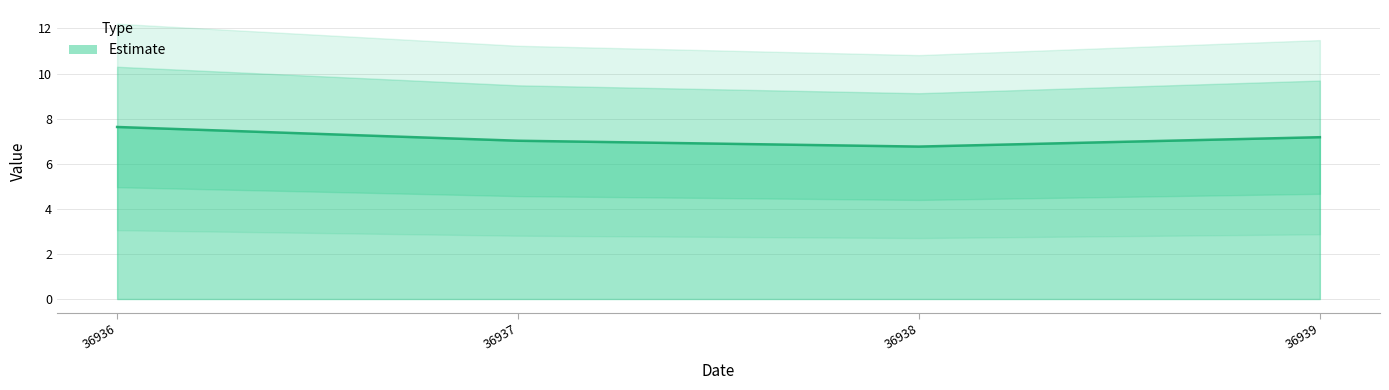

How many points are lower than both their immediate neighbors (excluding endpoints)?

1